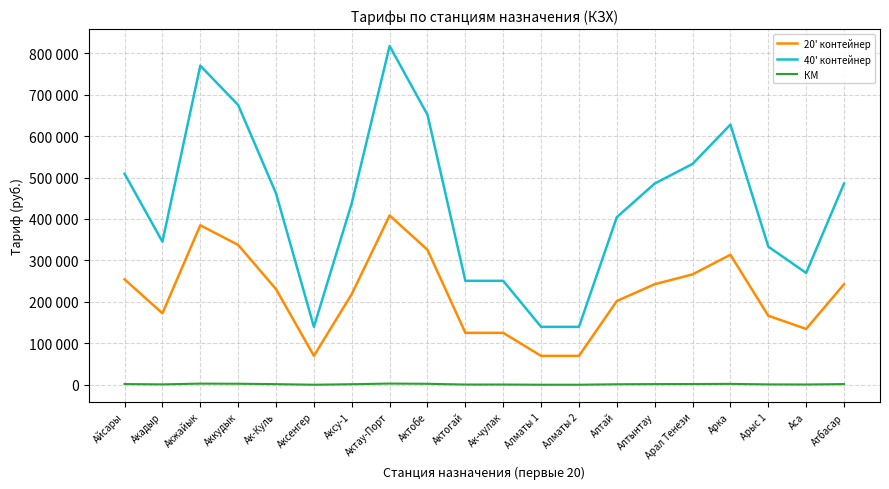

What is the total value across all series at Актау-Порт?

1228736